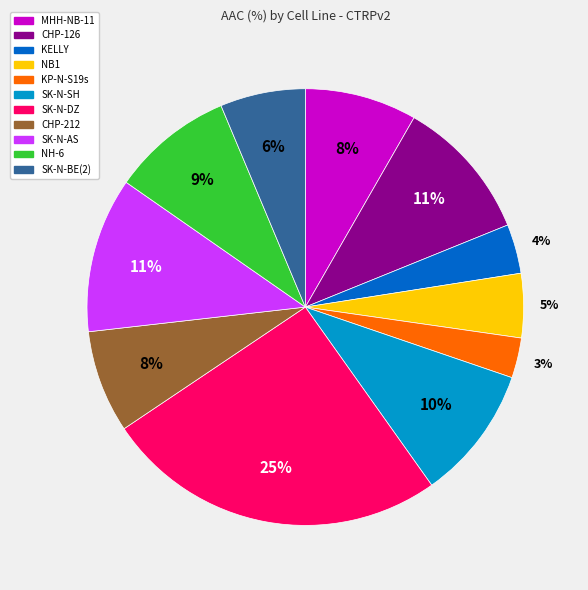

True or false: SK-N-DZ accounts for 25% of the total.

True